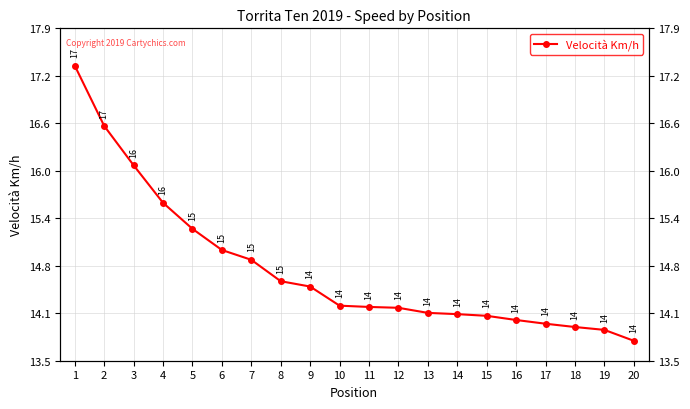

Approximately how many times larger is the value at 2 compared to 20?

1.2